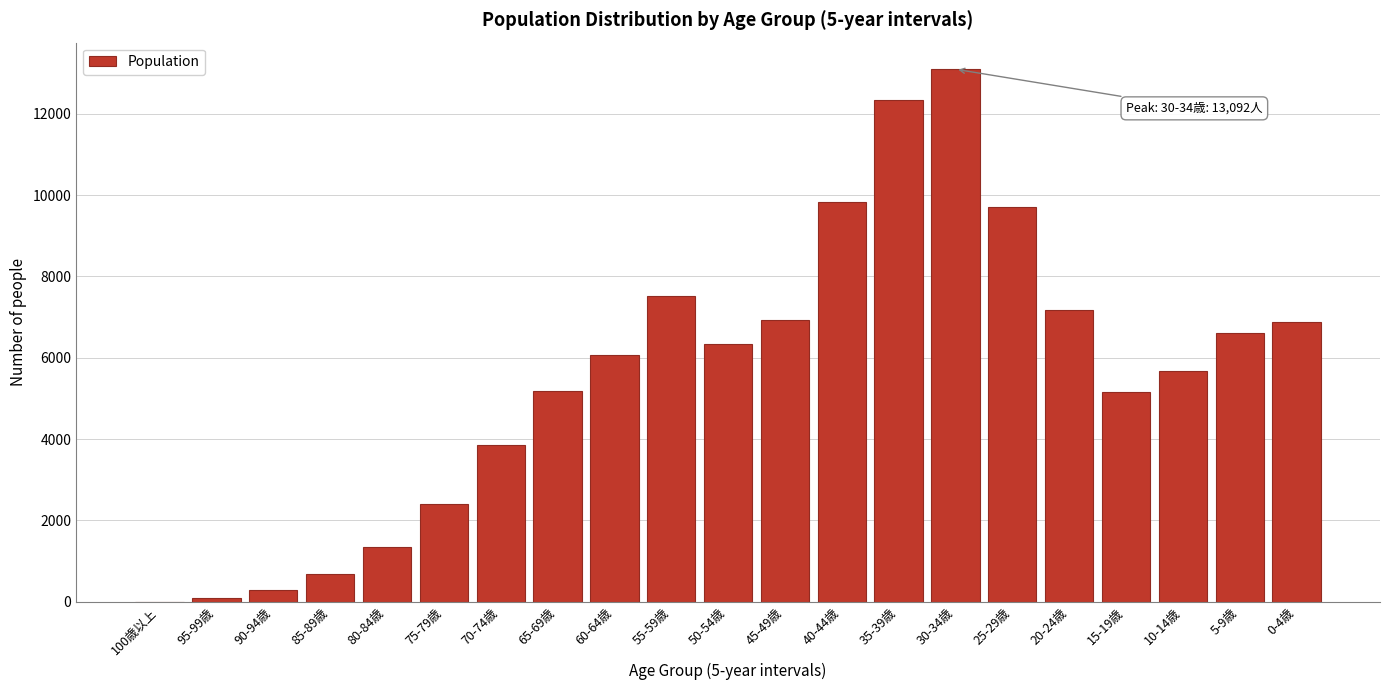

Approximately how many times larger is the value at 55-59歳 compared to 5-9歳?

1.1